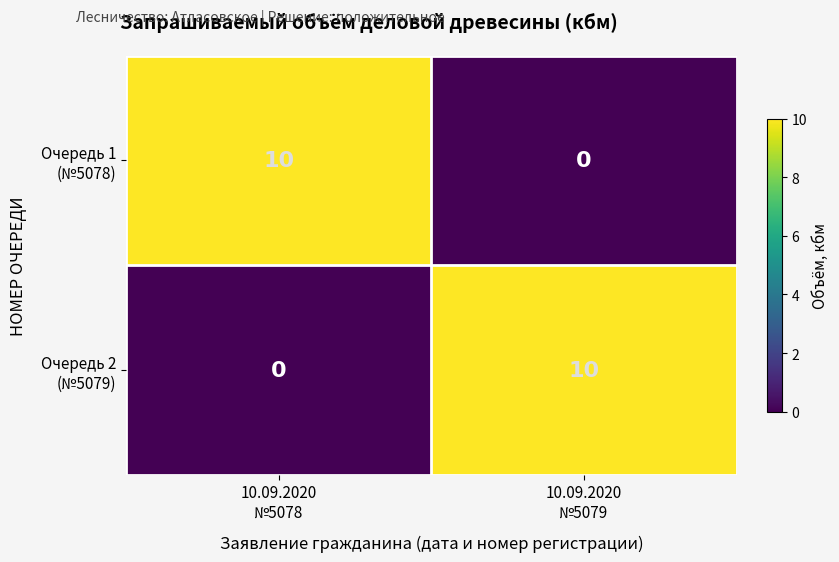

What is the maximum value shown in the chart?

10